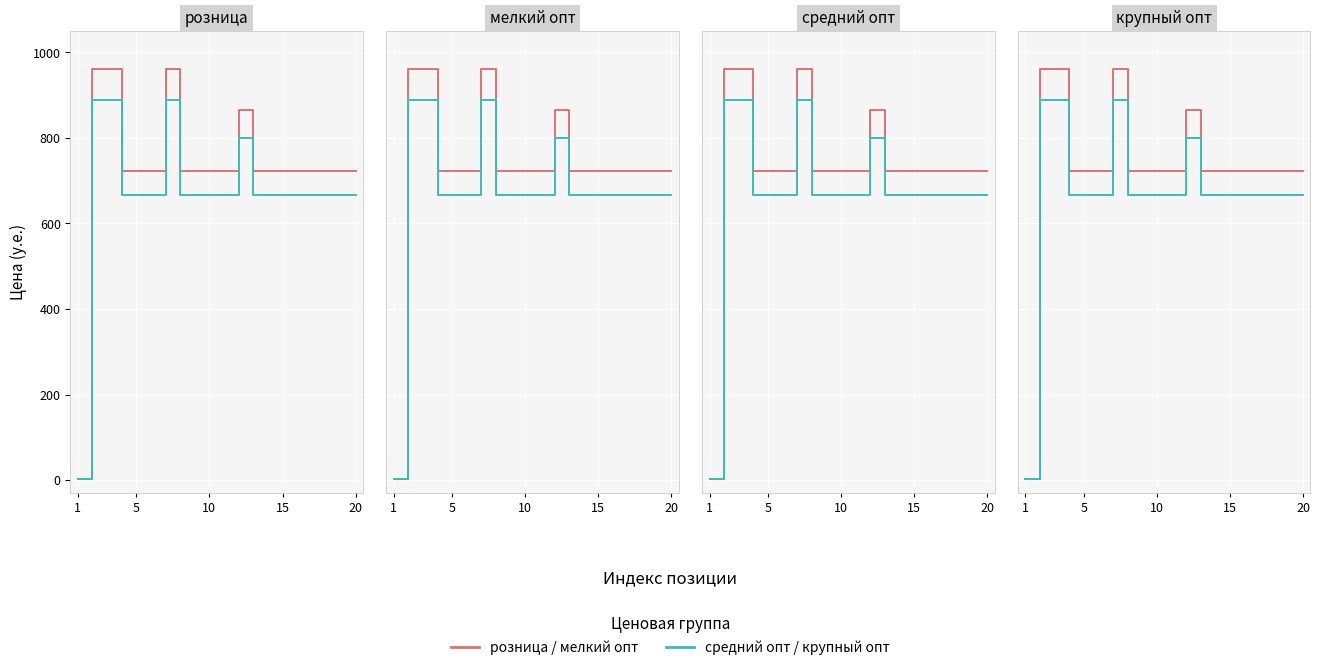

True or false: розница / мелкий опт and средний опт / крупный опт intersect in this chart.

False